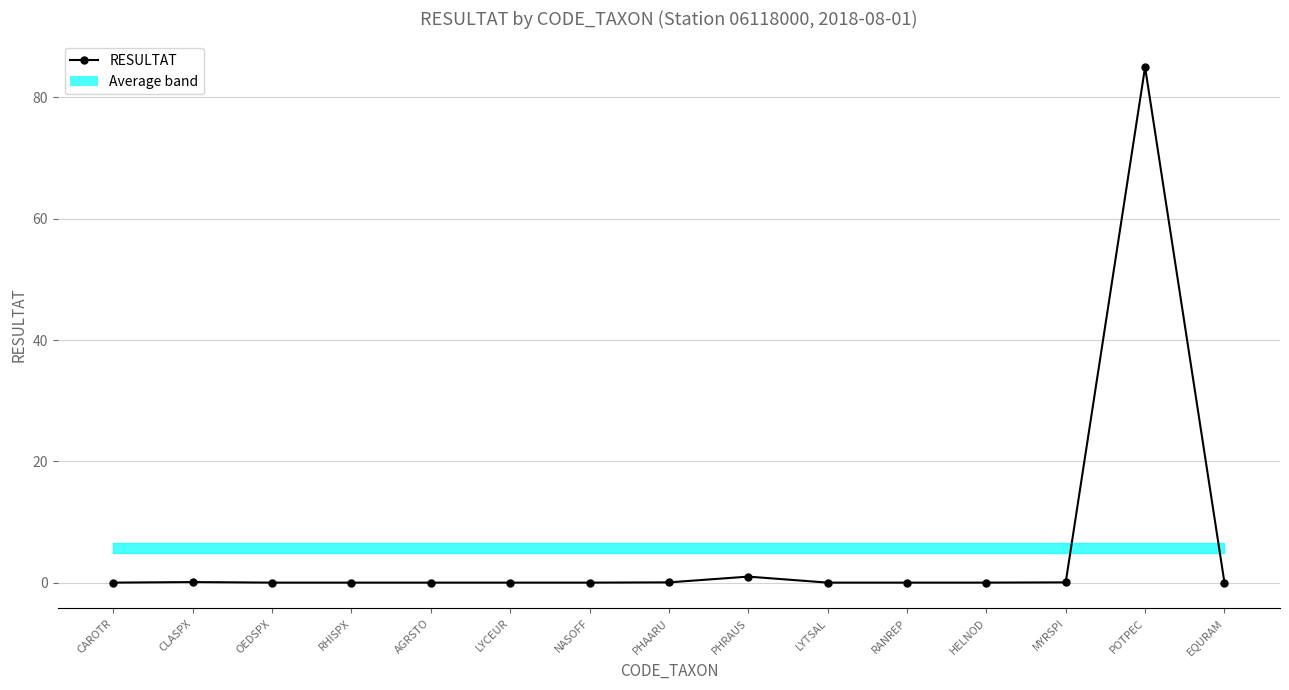

Is this an area chart (filled region under the line)?

No